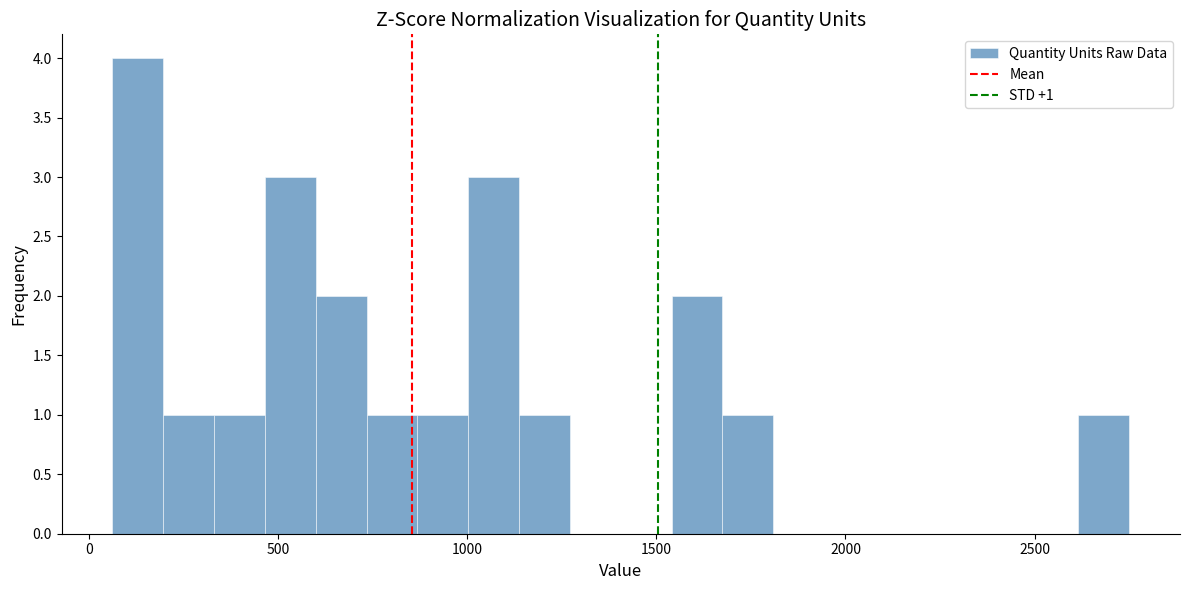

Read against the x-axis, roughly where is the centre of the tallest bar?

150